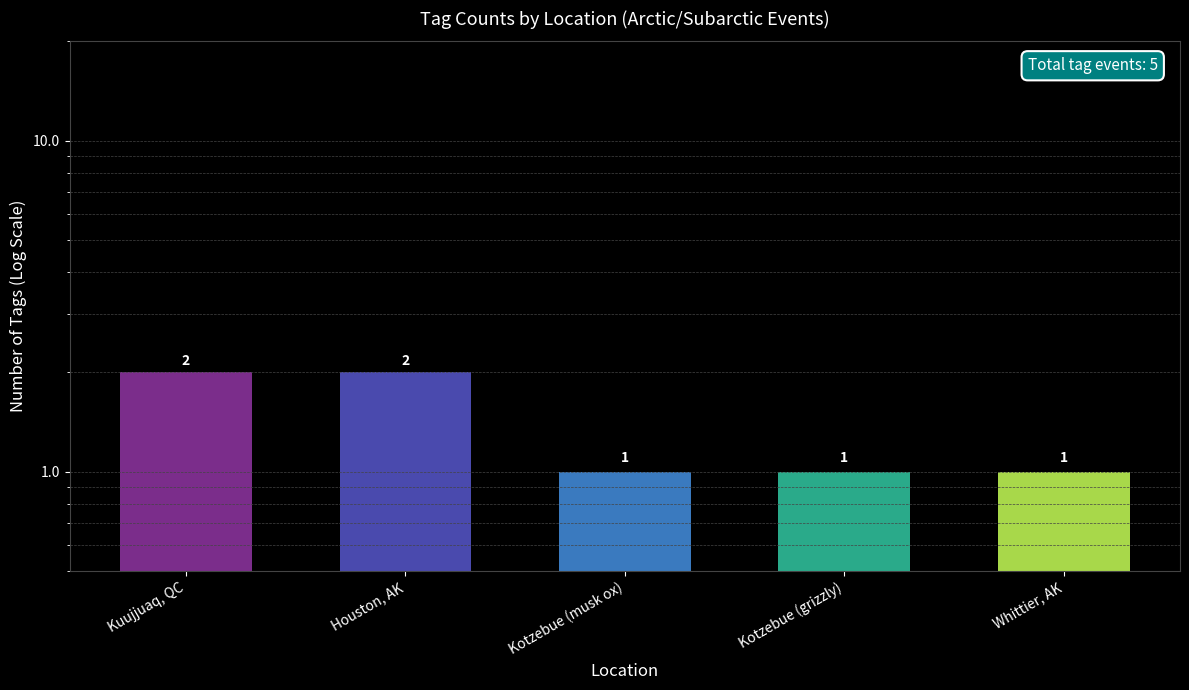

What is the maximum value shown in the chart?

2